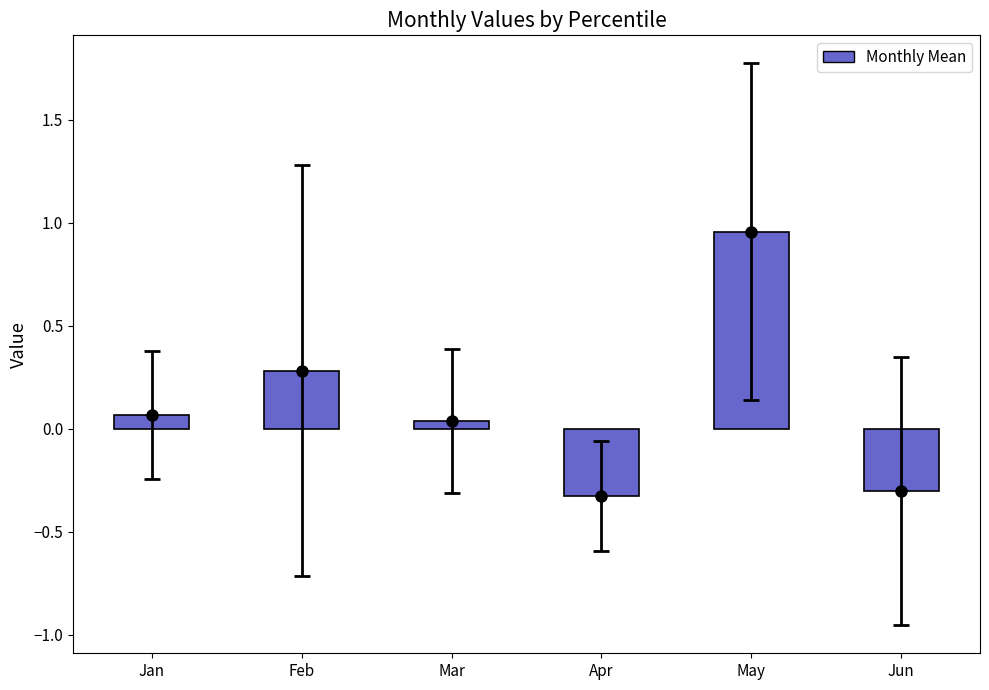

Which category has the lowest value across all series?

Apr